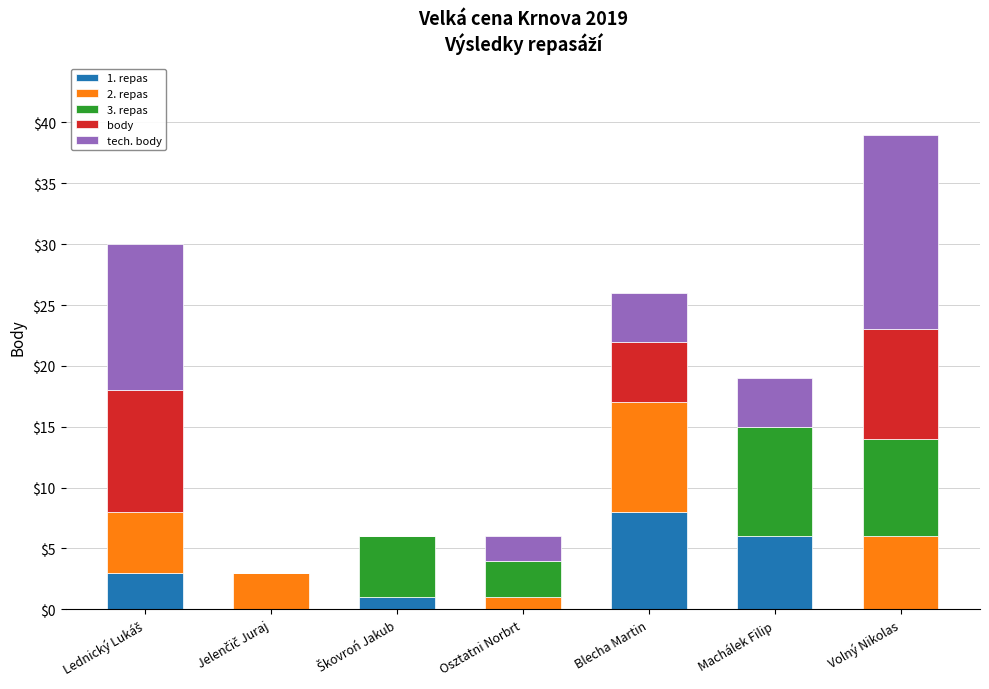

At which category is the sum across all series the highest?

Volný Nikolas